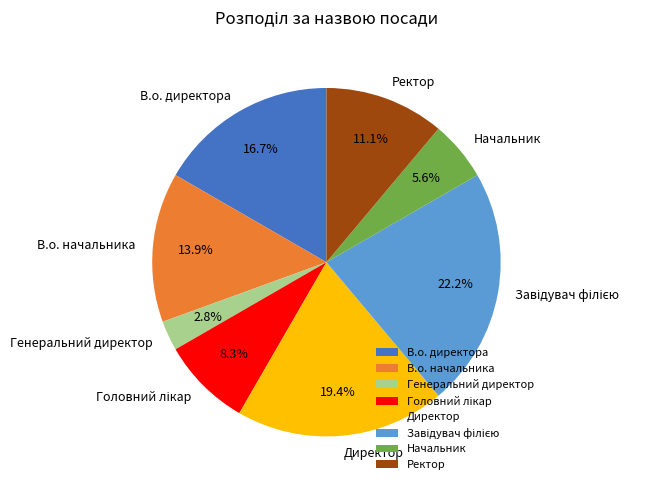

Which slice is the smallest?

Генеральний директор